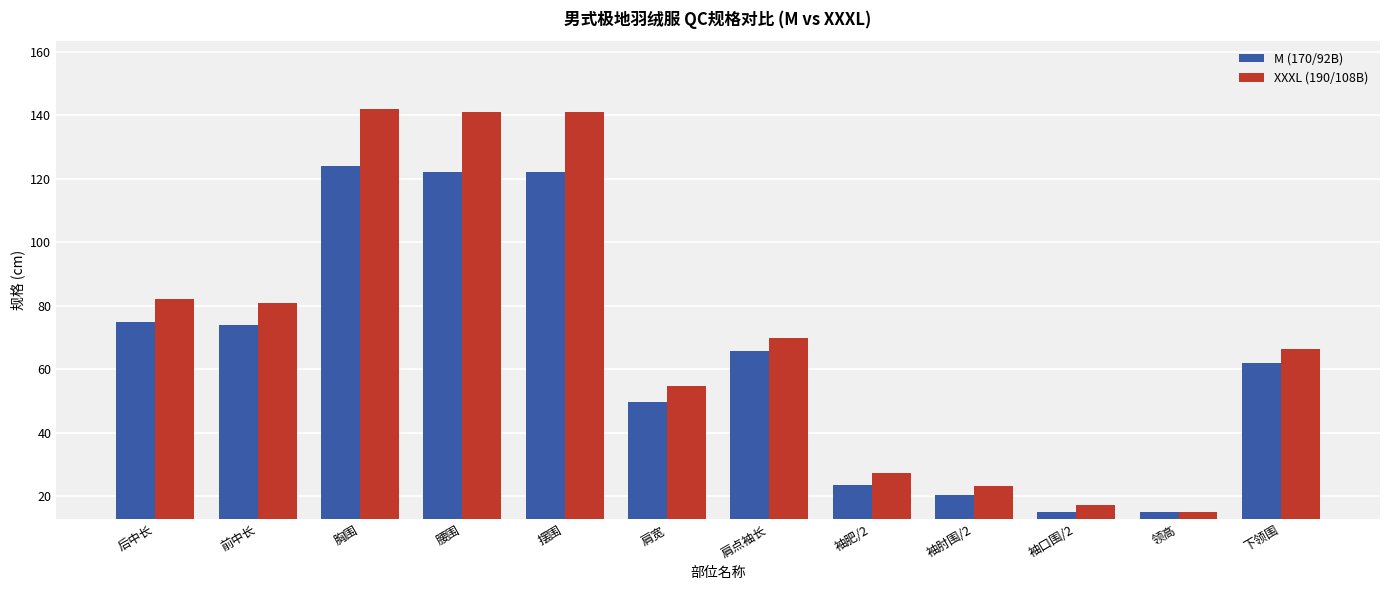

Reading right to left, transcribe all the data shown in this chart.

M (170/92B): 62.0	15.0	15.0	20.3	23.7	65.8	49.8	122.0	122.0	124.0	74.0	75.0
XXXL (190/108B): 66.5	15.0	17.2	23.4	27.4	70.0	54.8	141.0	141.0	142.0	81.0	82.0